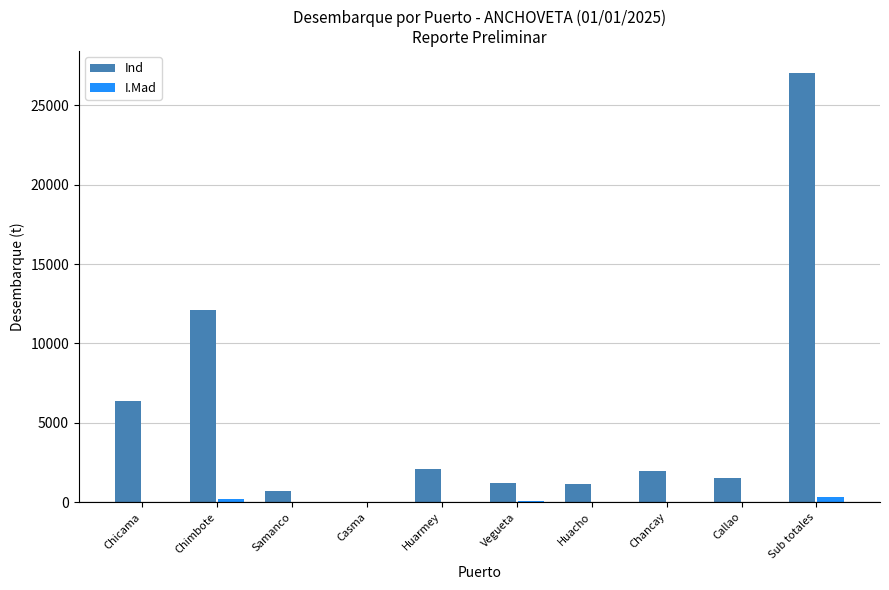

What is the total value across all series at Chimbote?

12293.9